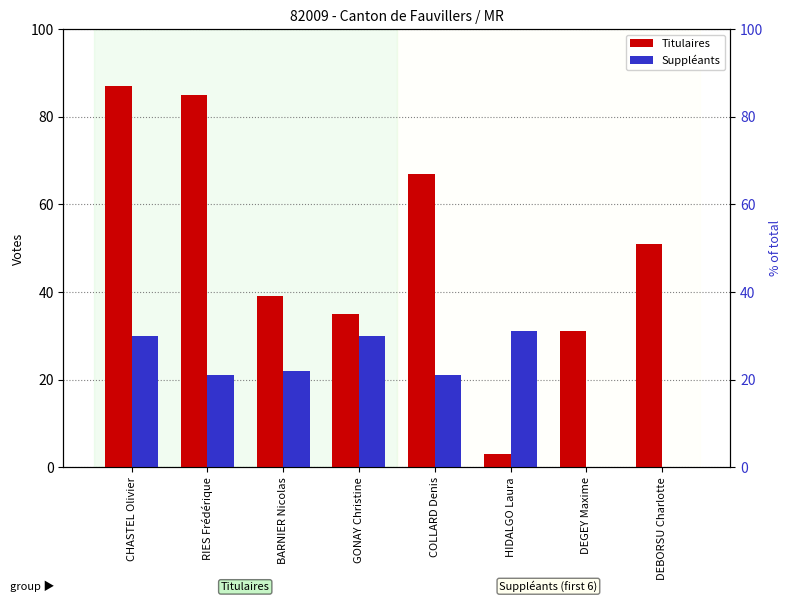

How many data points does each series have?

8